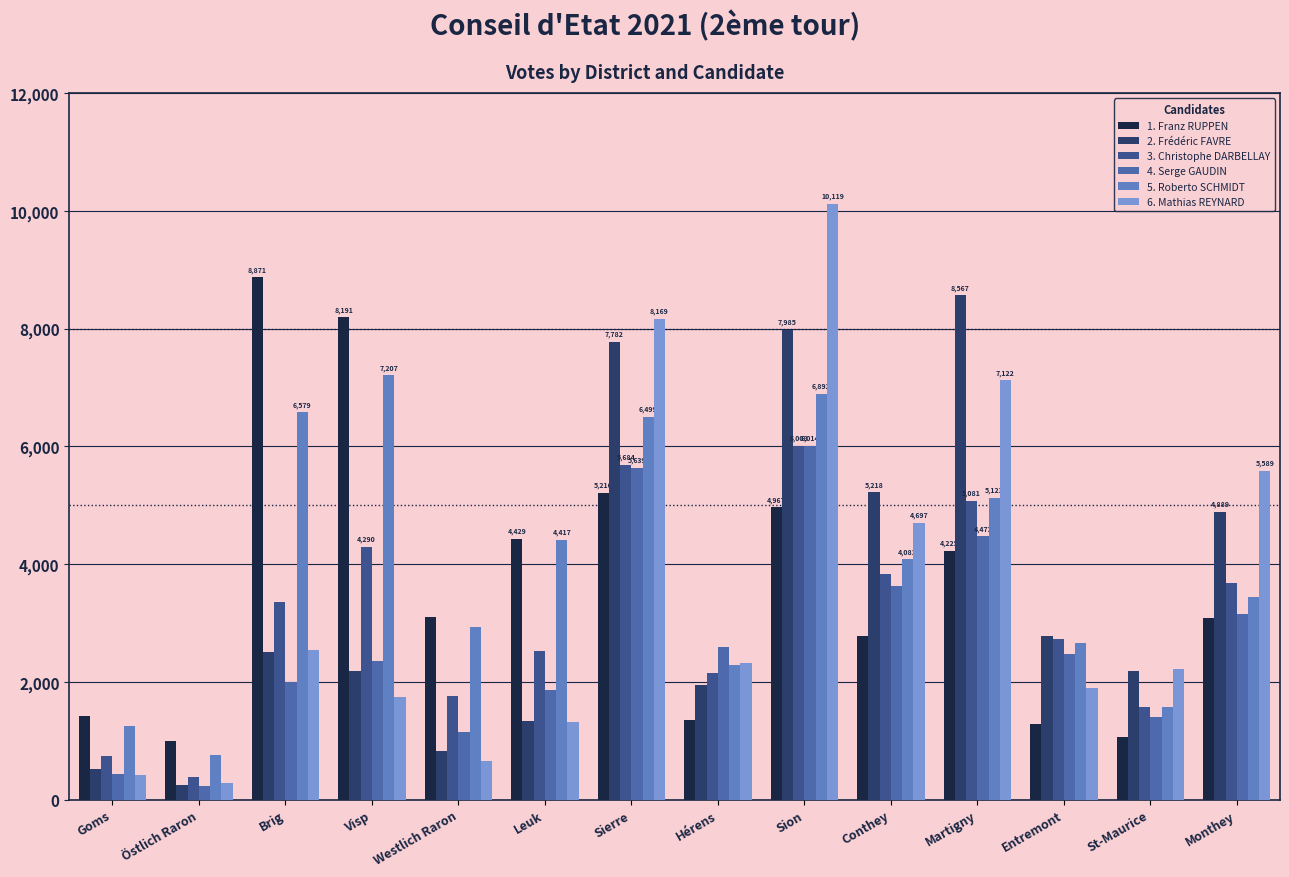

Which category has the highest value across all series?

Sion